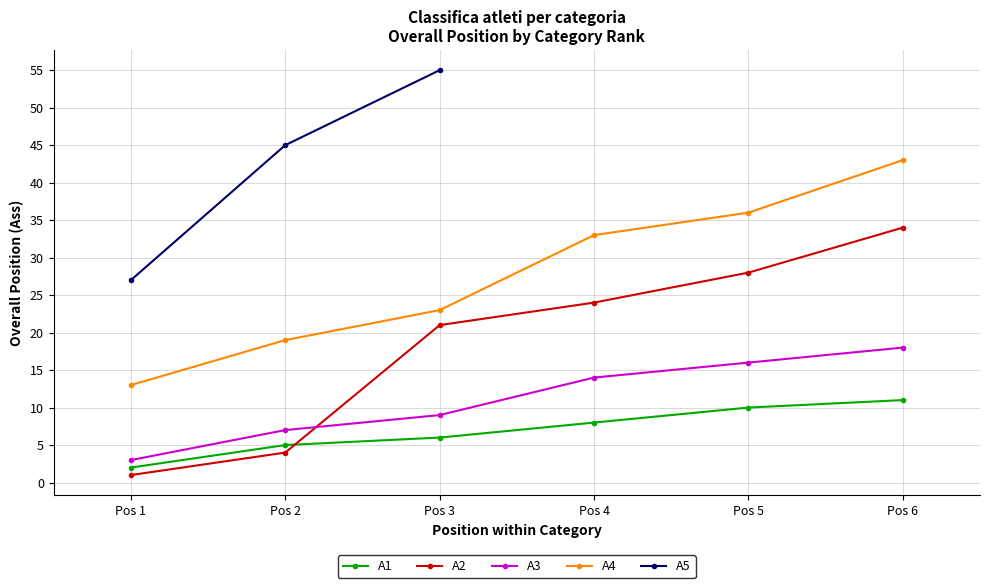

At which label does A4 reach its peak?

Pos 6